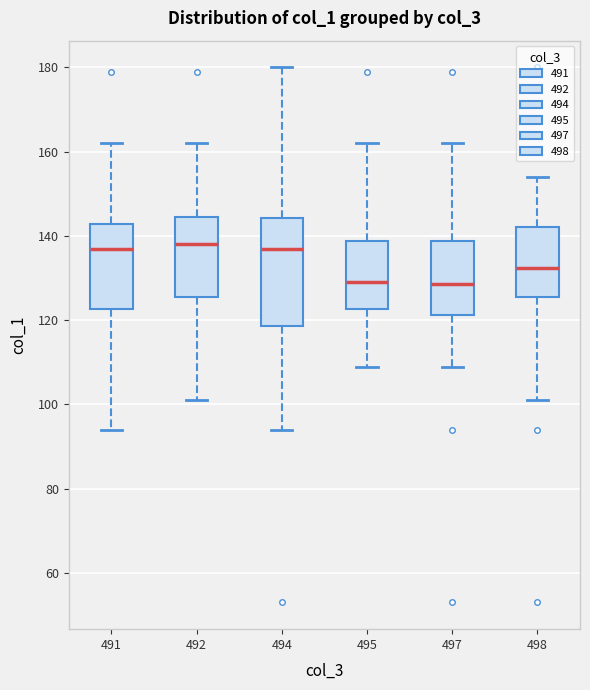

Reading left to right, transcribe this box plot: for each box, give where its median line is, the range the box spans, and where its two whiskers end, as read against the y-axis. The values are not printed on the chart, so give them approximately, as read against the axis.

491: median 138, box 122 to 142, whiskers 94 to 162
492: median 138, box 126 to 144, whiskers 102 to 162
494: median 138, box 118 to 144, whiskers 94 to 180
495: median 130, box 122 to 138, whiskers 110 to 162
497: median 128, box 122 to 138, whiskers 110 to 162
498: median 132, box 126 to 142, whiskers 102 to 154